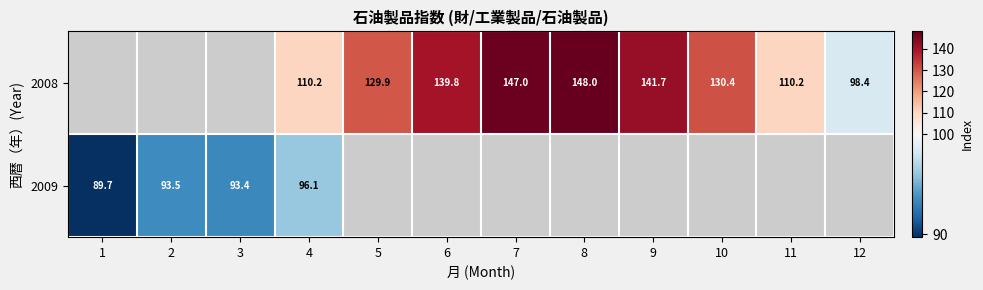

The 2009 series shows 93.4 at 3. True or false?

True